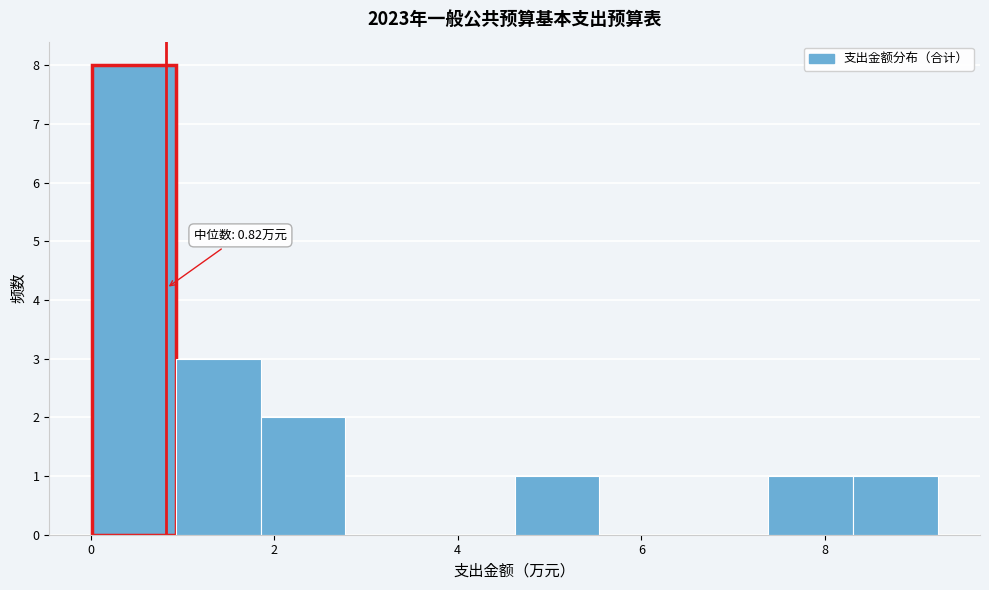

Over which range of the x-axis is the bar tallest?

0.0 to 1.0